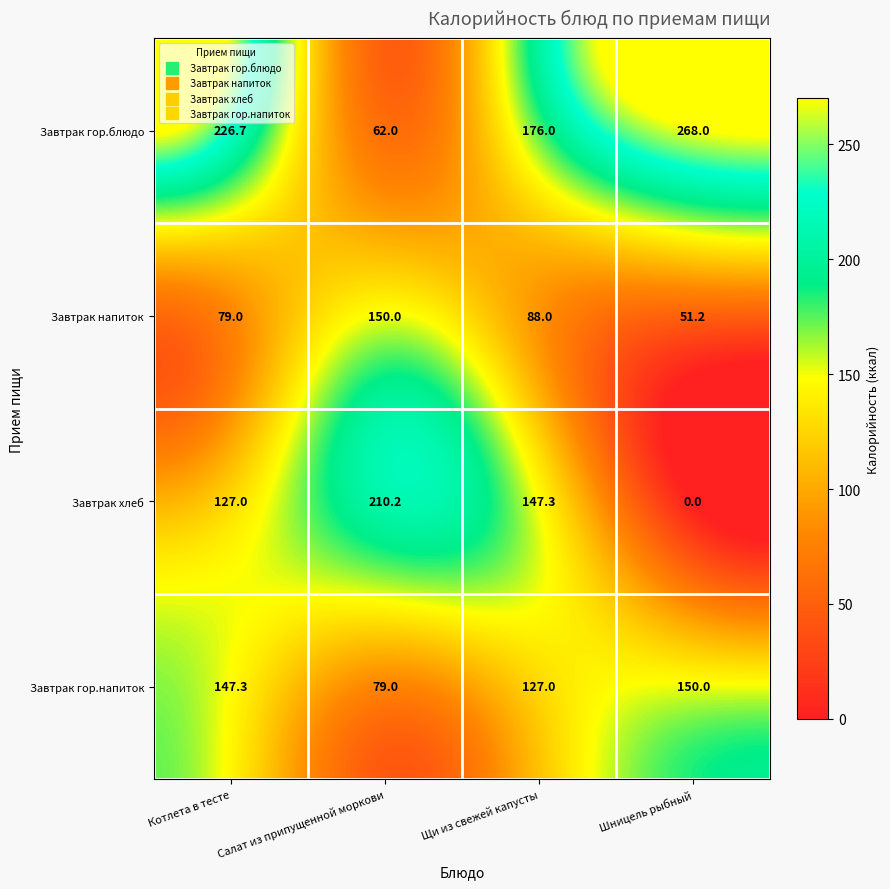

How many series are shown in this chart?

4